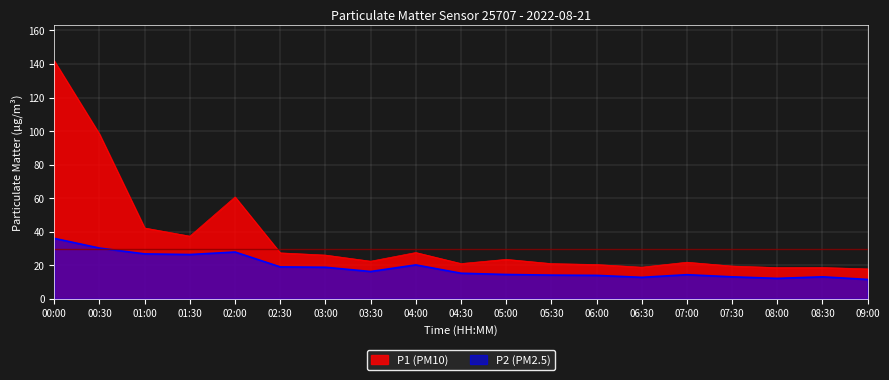

Is the value of P2 at 07:00 greater than the value of P1 at 05:30?

No